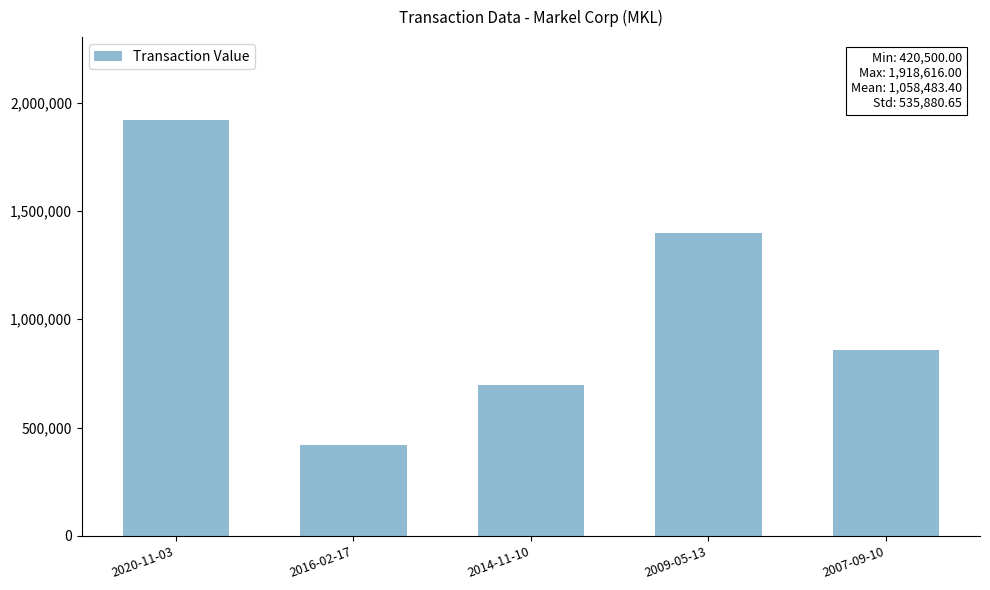

Rank the categories by value from highest to lowest.

2020-11-03, 2009-05-13, 2007-09-10, 2014-11-10, 2016-02-17